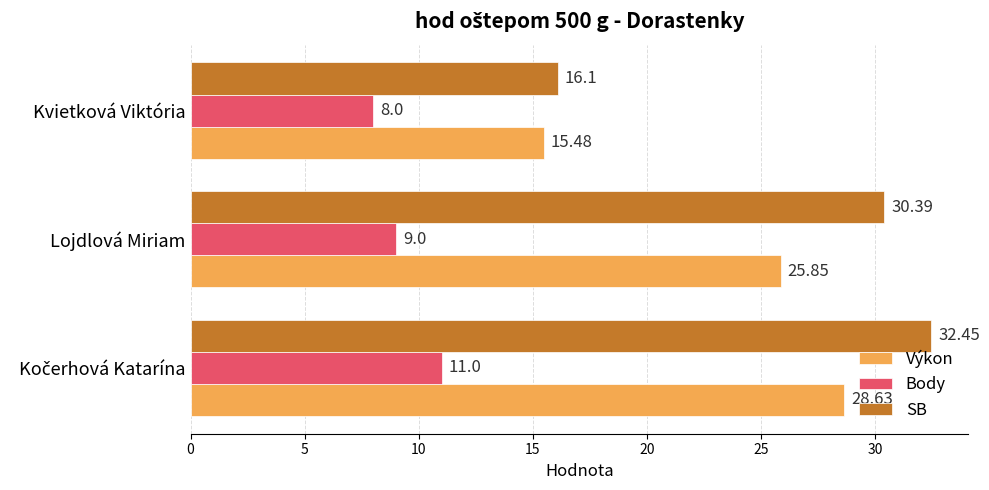

Rank the series by their average value, from highest to lowest.

SB, Výkon, Body